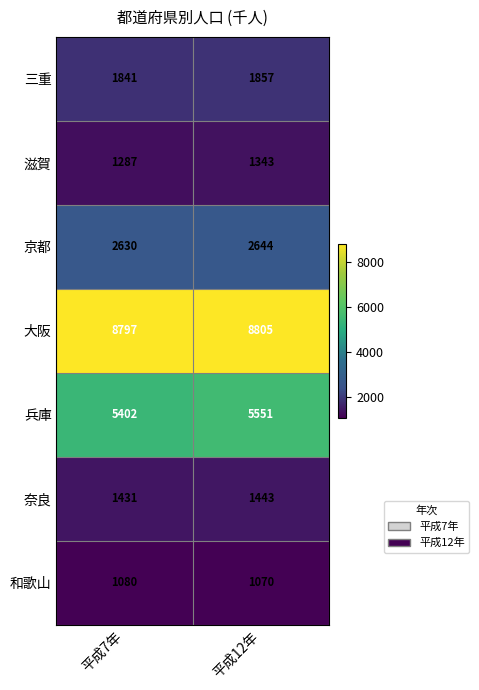

What is the smallest value displayed?

1070